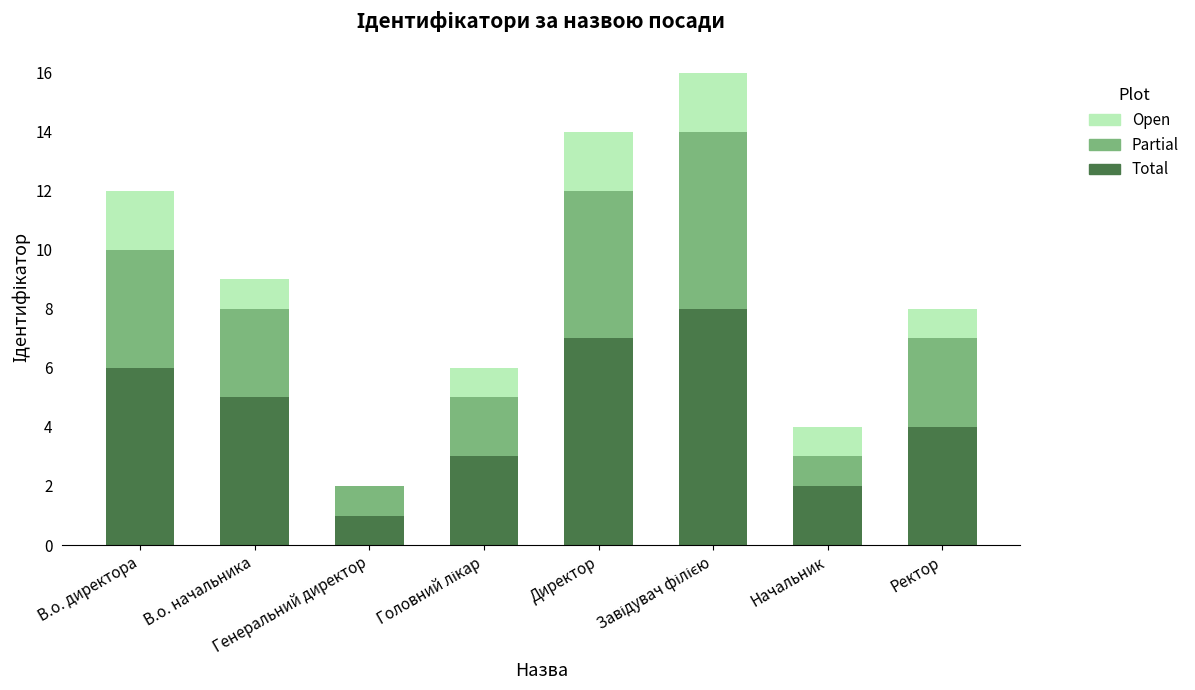

Count the number of data series in this chart.

3